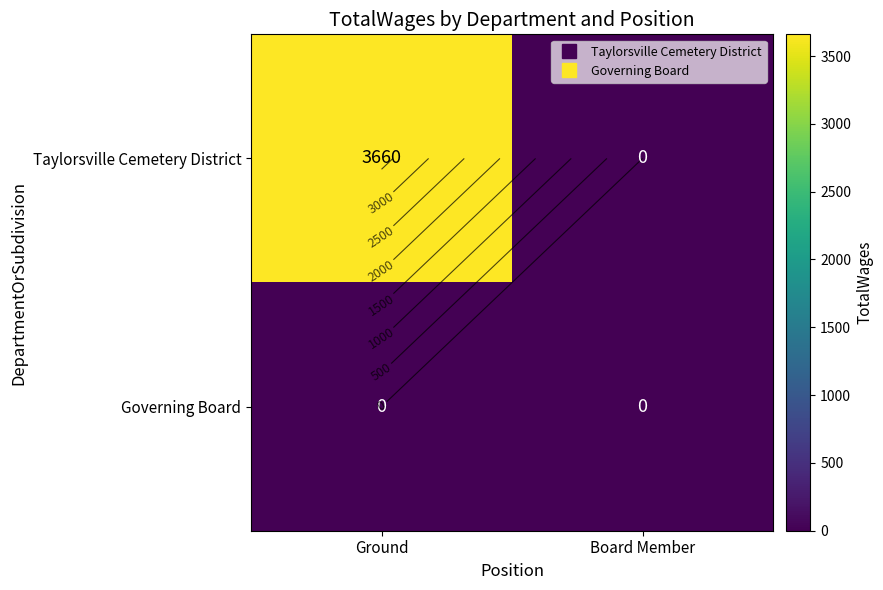

At which label does Governing Board reach its peak?

Ground